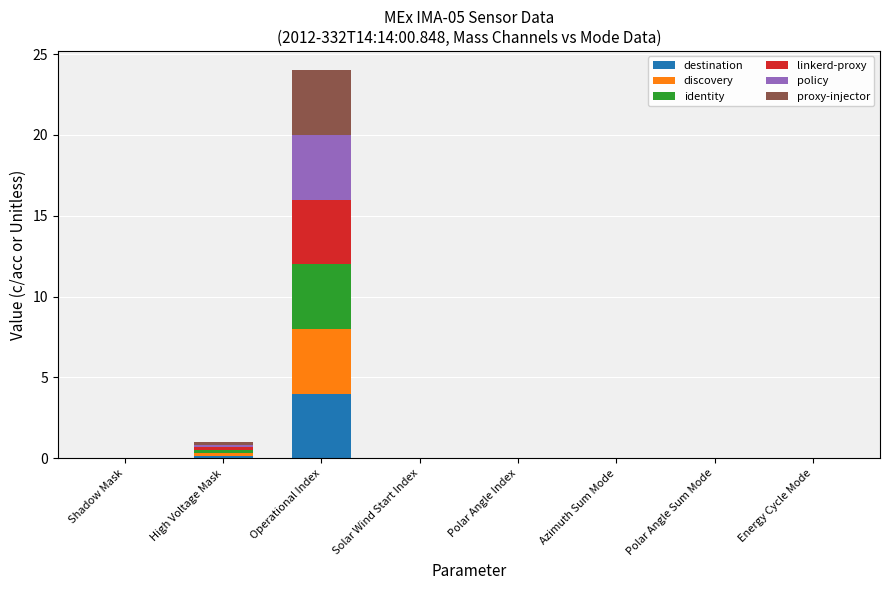

What are all the series names shown in the legend?

destination, discovery, identity, linkerd-proxy, policy, proxy-injector